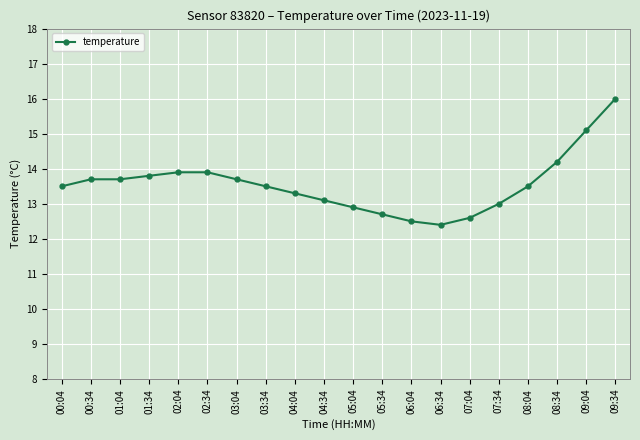

What is the change in value from 07:04 to 07:34?

+0.4